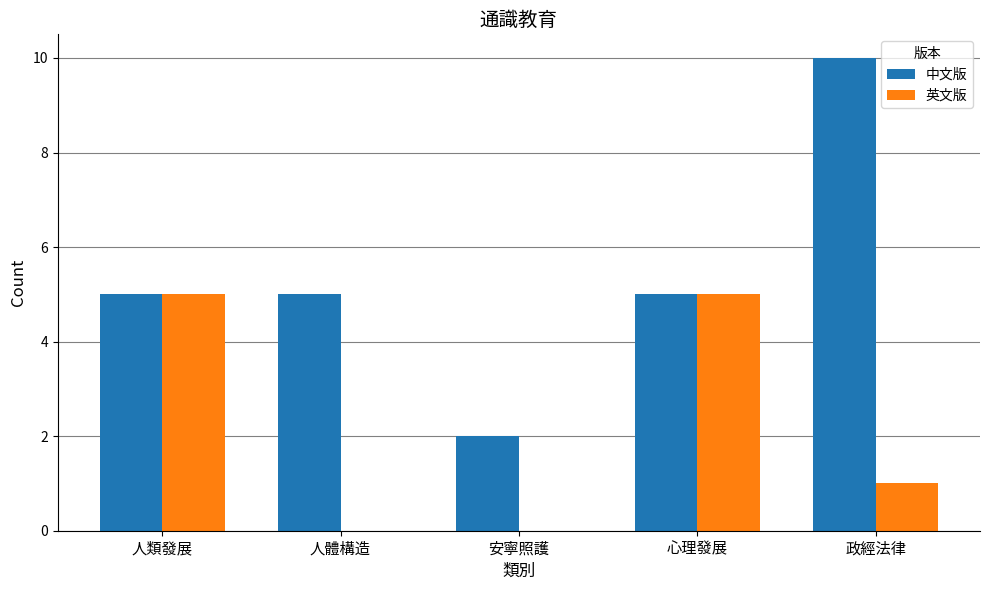

At which label does 英文版 first exceed 1?

人類發展